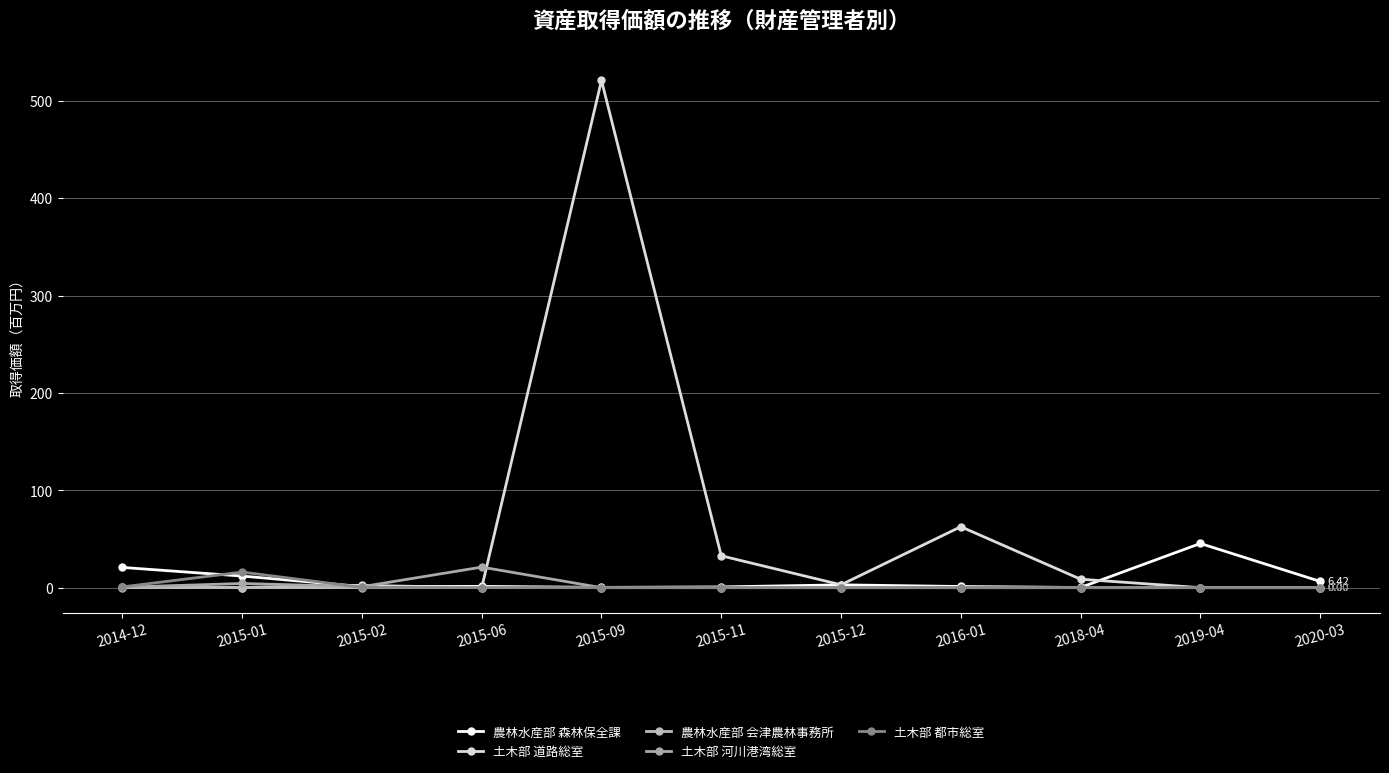

What is the total value across all series at 2016-01?

63.8